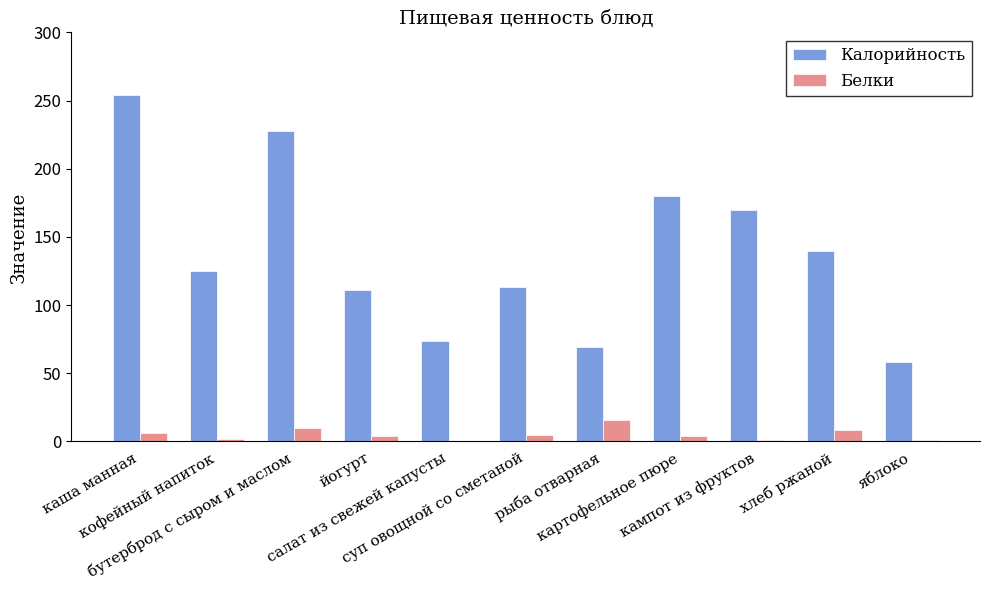

Which series has the largest total across all categories?

Калорийность